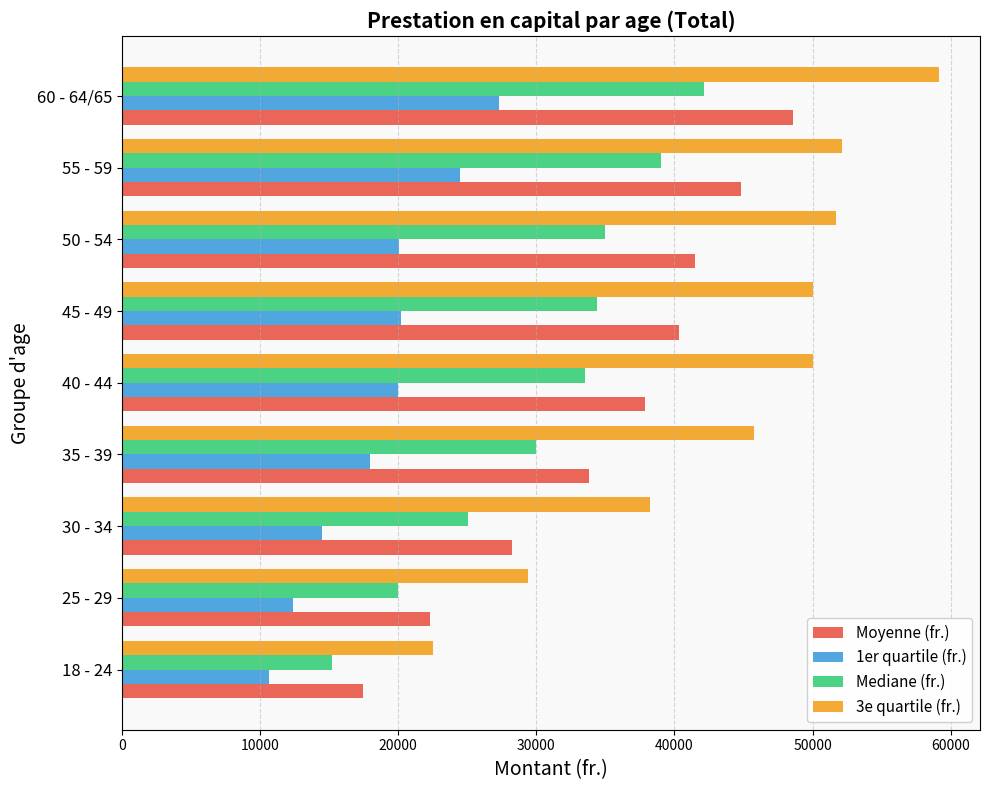

What is the total value across all series at 35 - 39?

127550.4